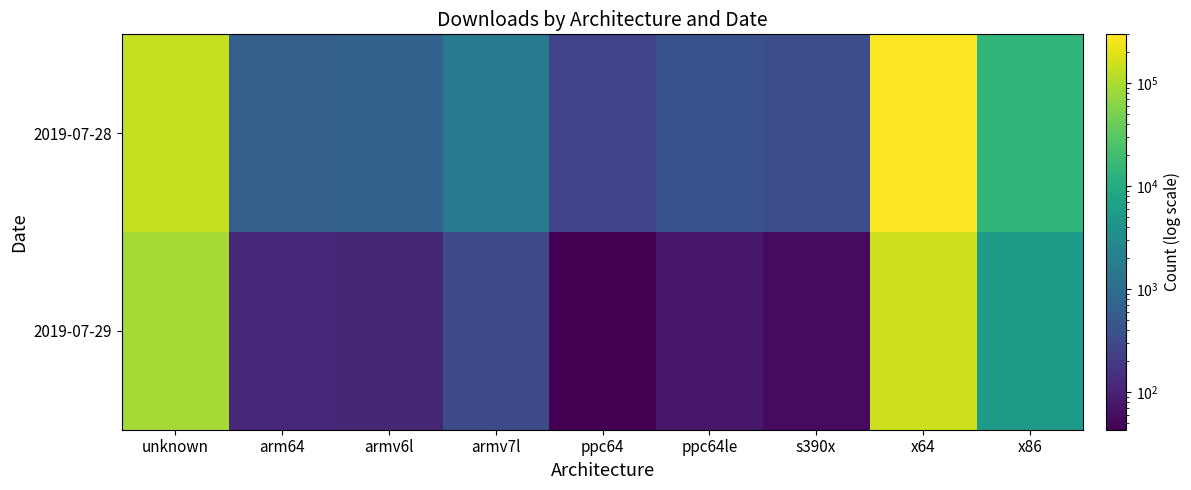

Reading left to right, list all the values displayed in this chart.

2019-07-28: unknown=137490	arm64=635	armv6l=679	armv7l=1727	ppc64=253	ppc64le=403	s390x=360	x64=300015	x86=14395
2019-07-29: unknown=89550	arm64=120	armv6l=109	armv7l=338	ppc64=43	ppc64le=76	s390x=55	x64=155299	x86=5284